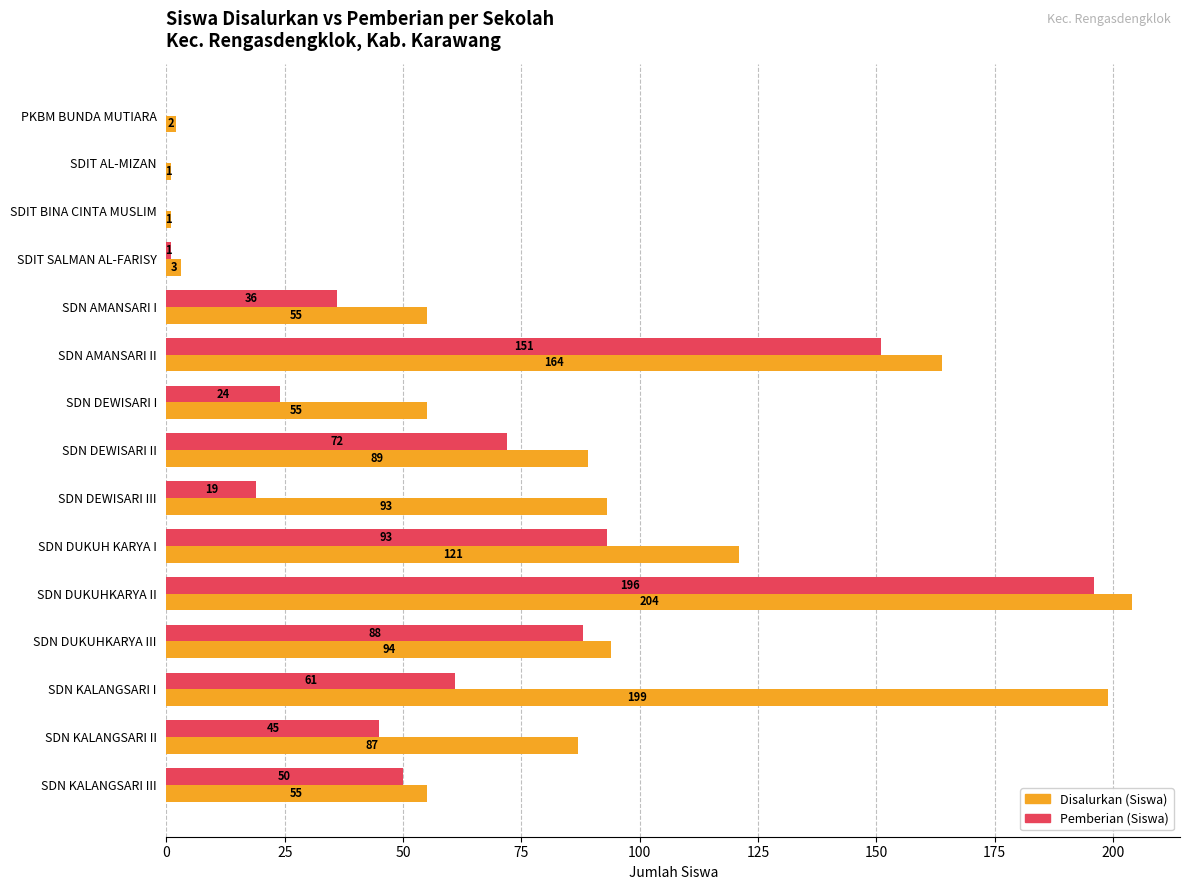

What value does the Disalurkan (Siswa) series have at SDN KALANGSARI I?

199